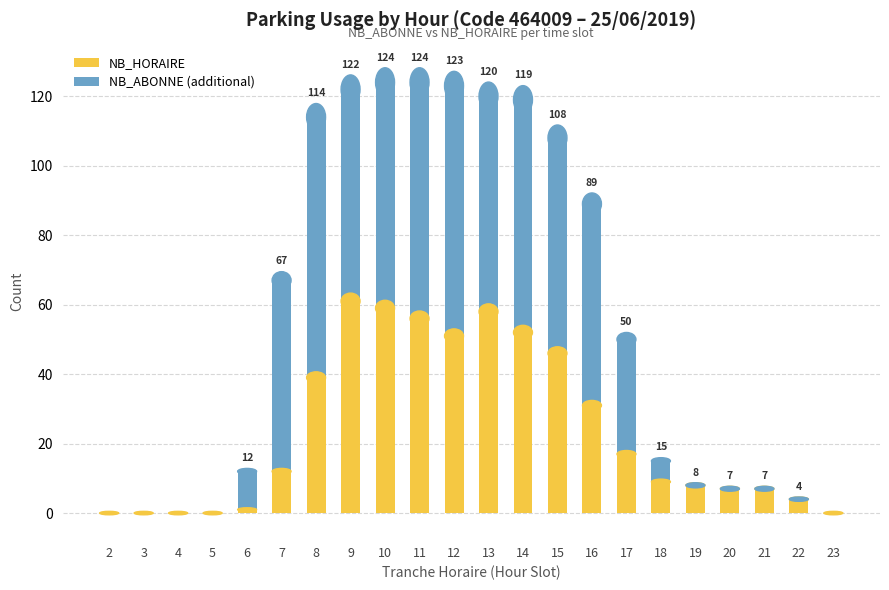

What is the average value of the NB_HORAIRE series?

24